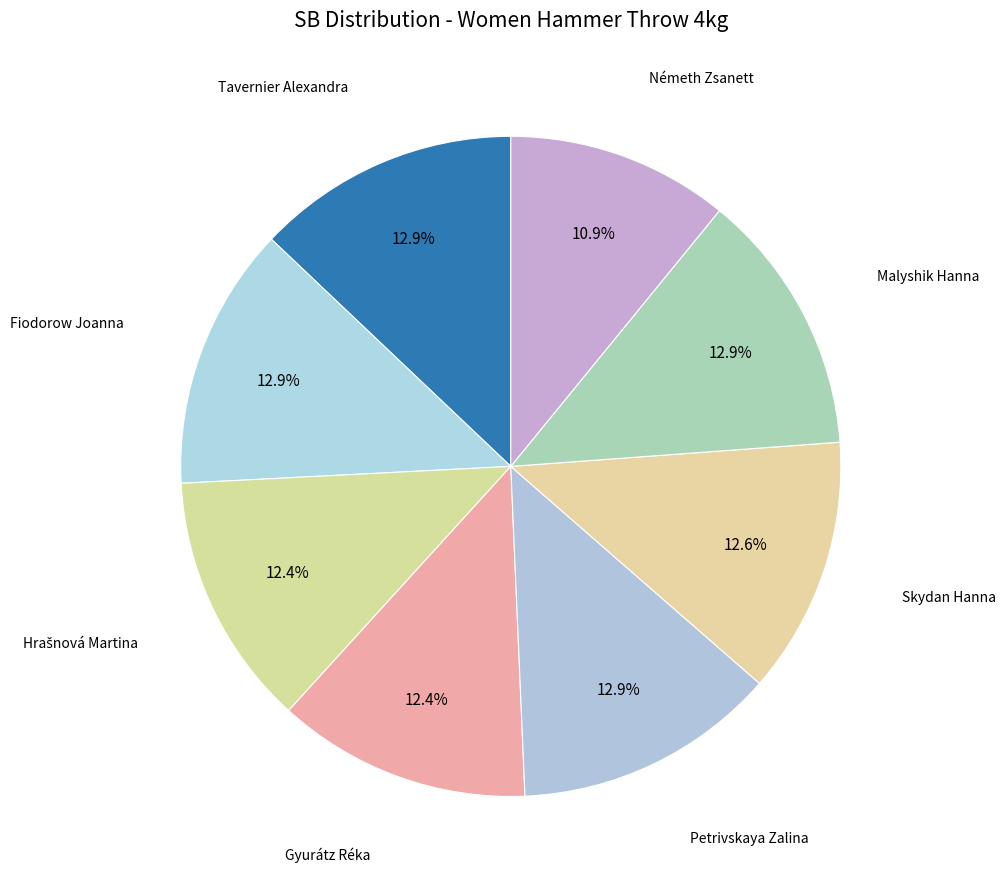

How many segments does this pie chart have?

8